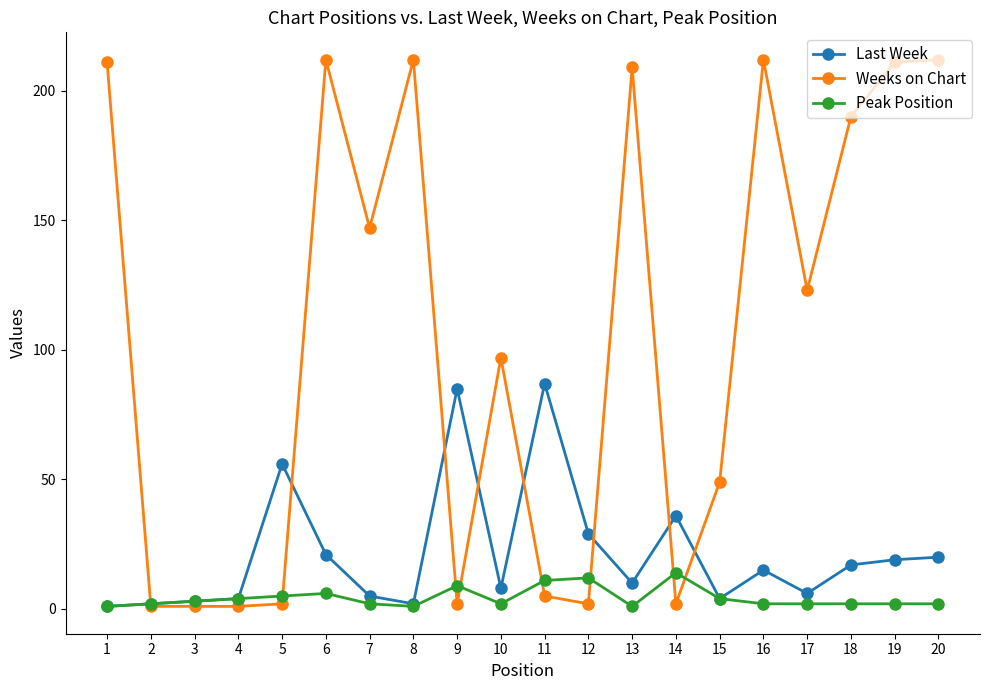

Which series changed the most between 2 and 20?

Weeks on Chart